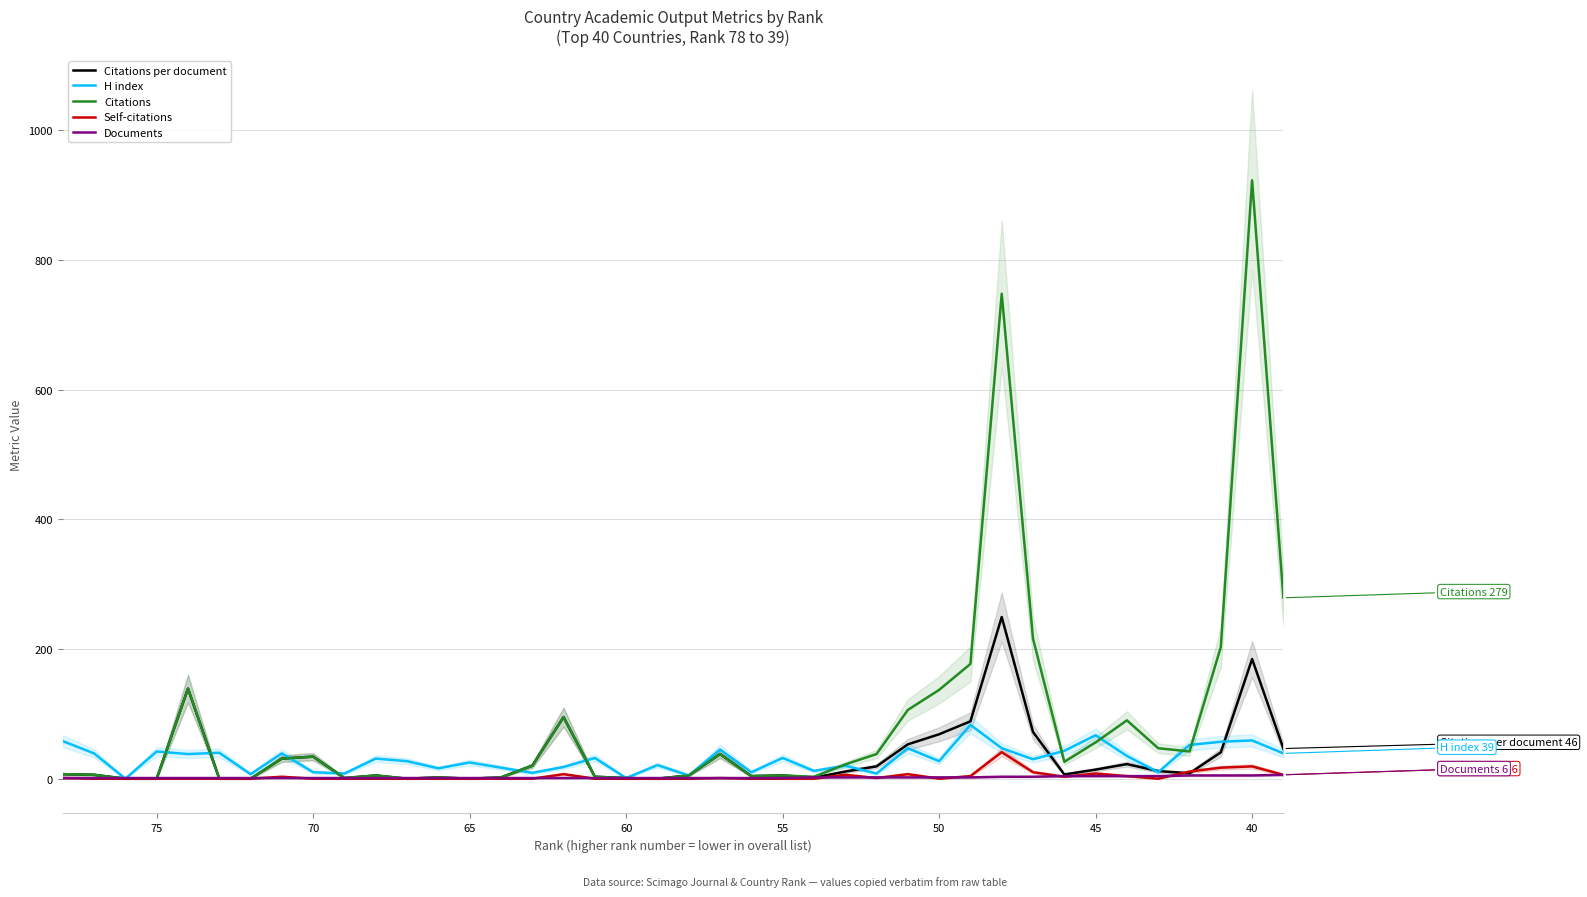

How many values in the Citations per document series are below 8?

20